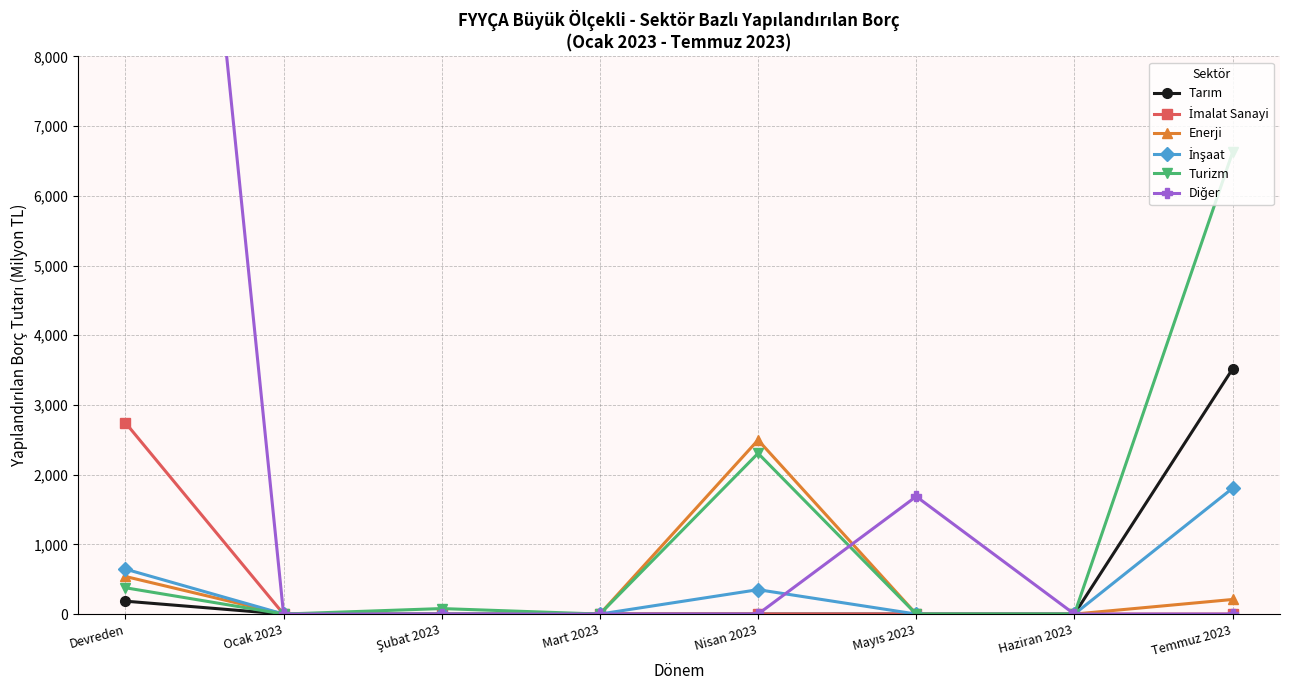

Between which two adjacent categories do Diğer and İnşaat first intersect?

Nisan 2023 and Mayıs 2023